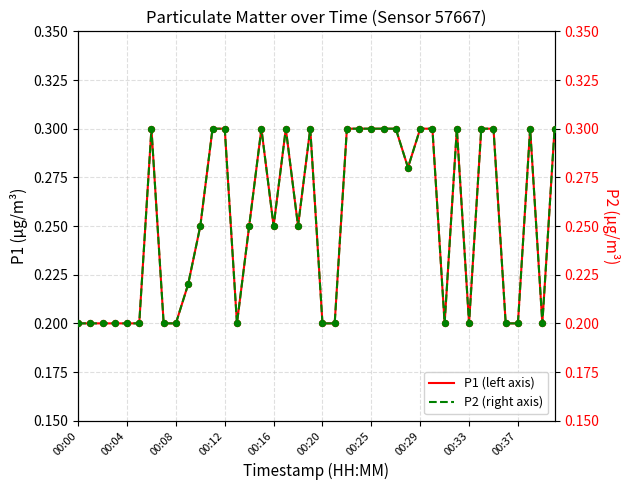

Which series reaches the minimum Y coordinate?

P1